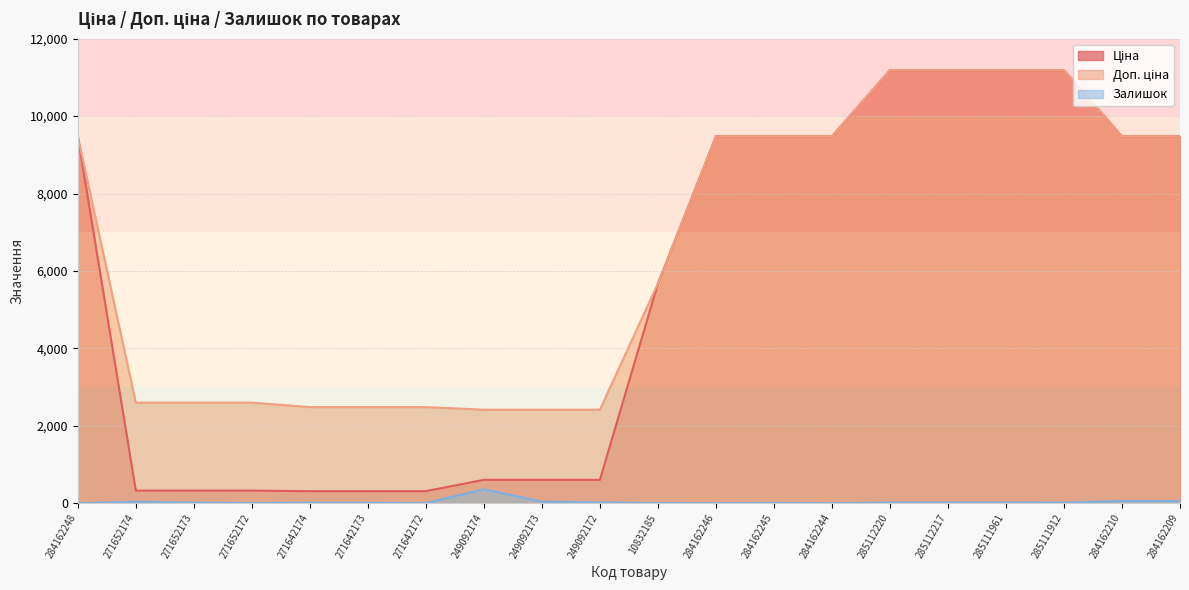

What is the difference between the Ціна values at 249092174 and 284162246?

8876.4